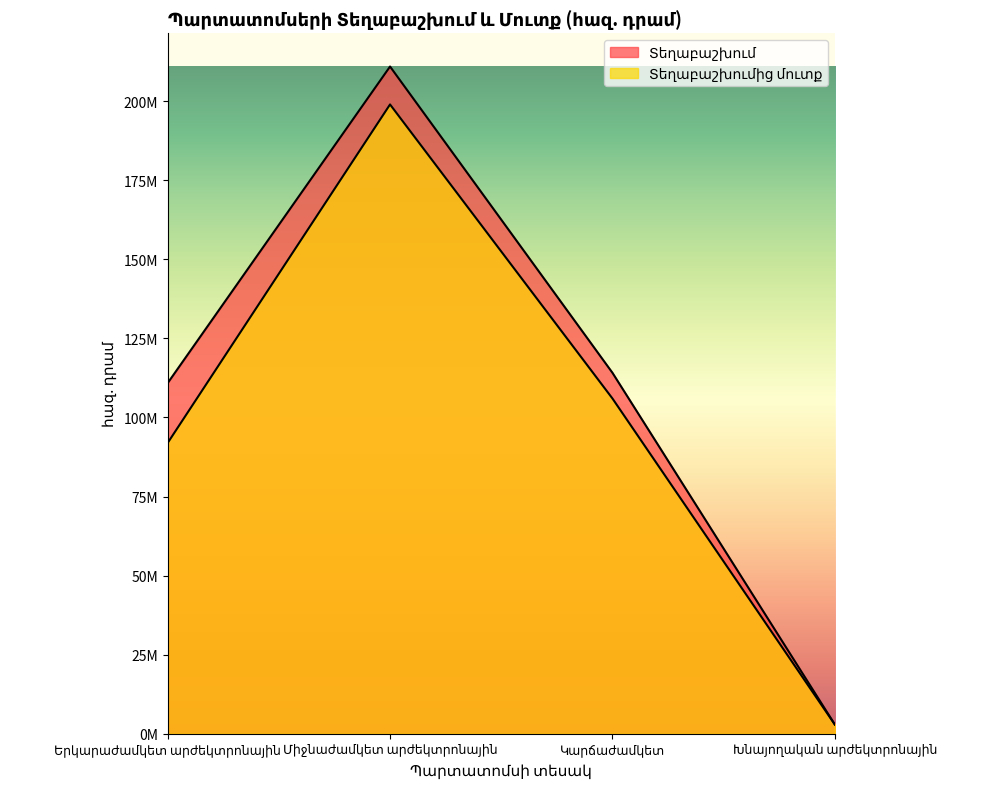

Count the number of categories in the chart.

4